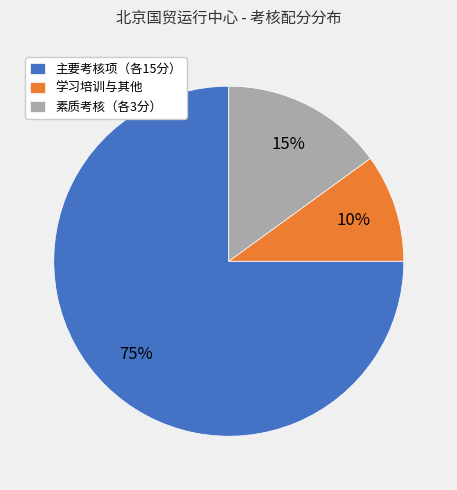

Count the number of slices in the pie.

3